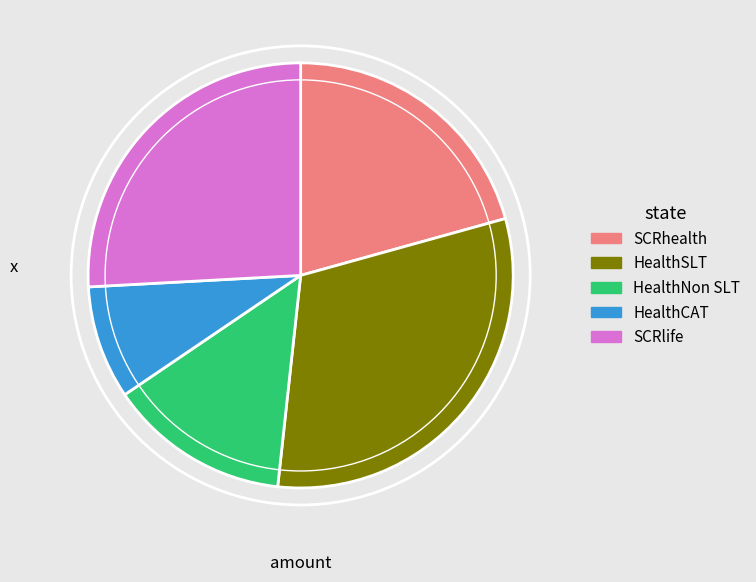

Approximately how many times larger is the value at SCRhealth compared to HealthNon SLT?

1.5